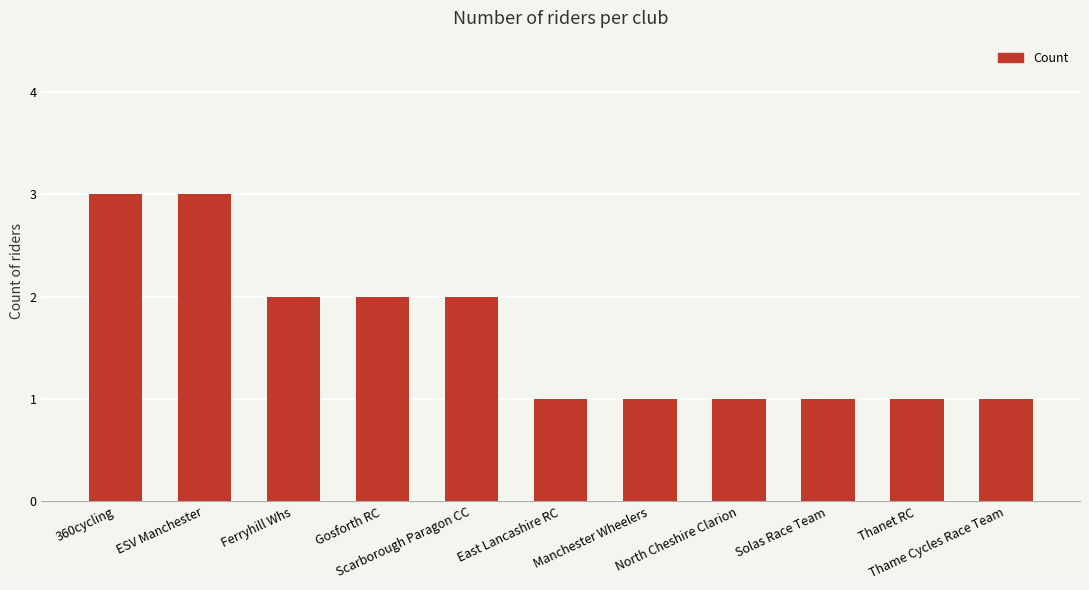

The chart shows a value of 1 at Scarborough Paragon CC. True or false?

False